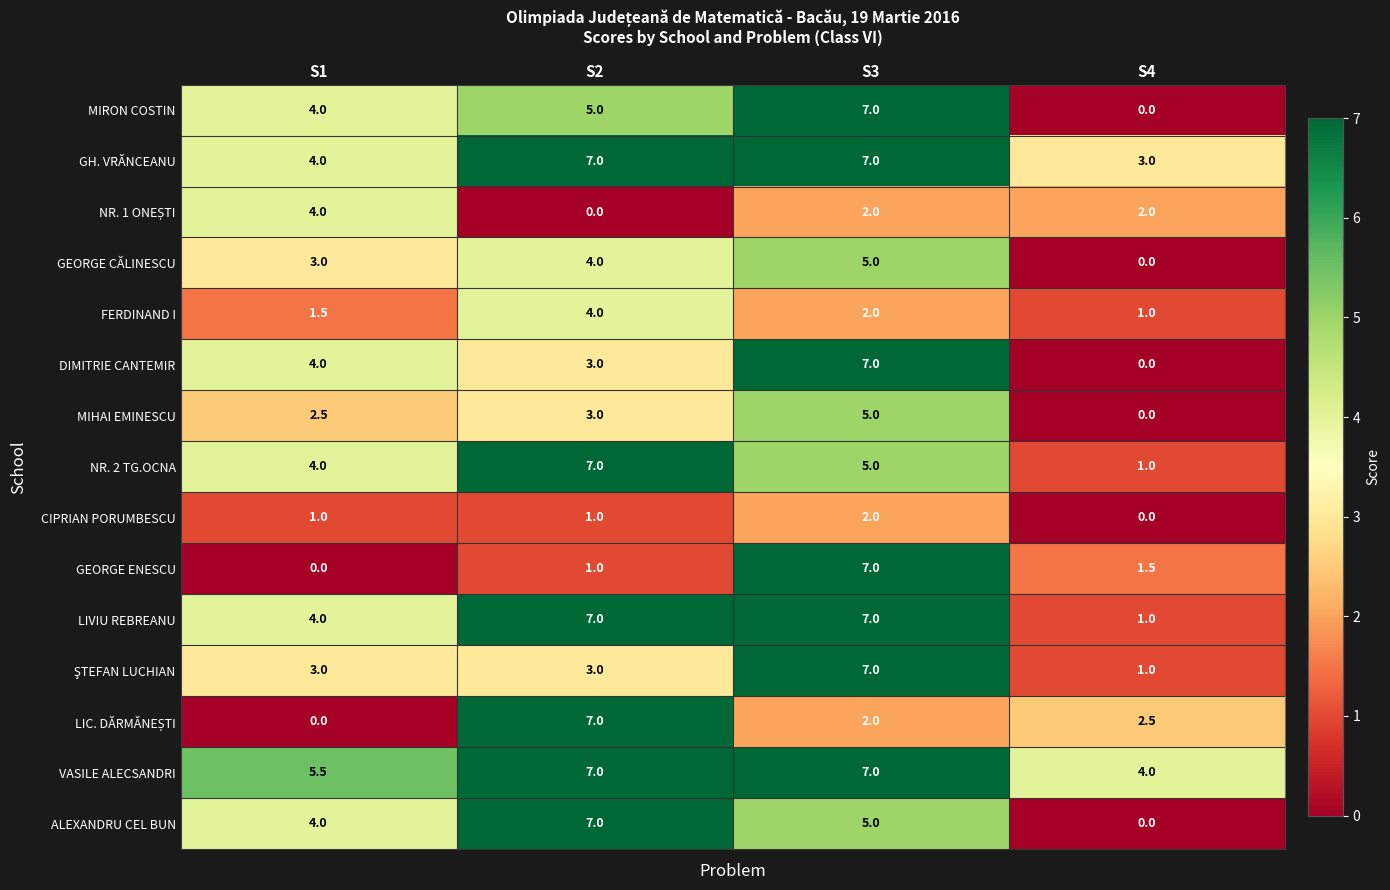

The value of GEORGE CĂLINESCU at S3 is 7.0. True or false?

False